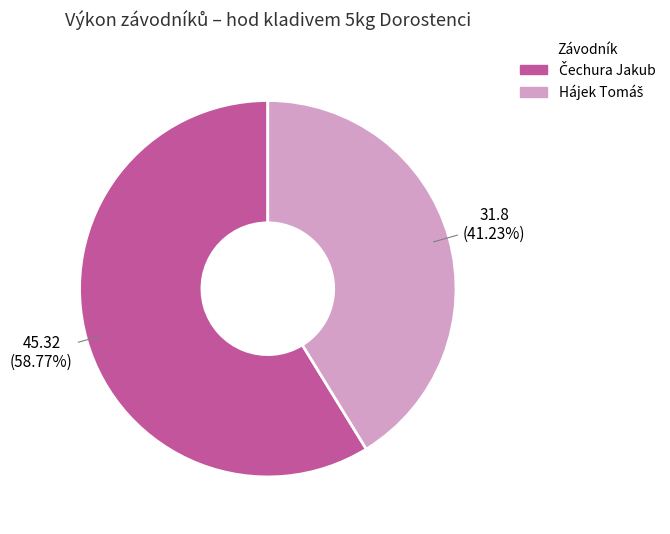

Does any single category account for the majority?

Yes